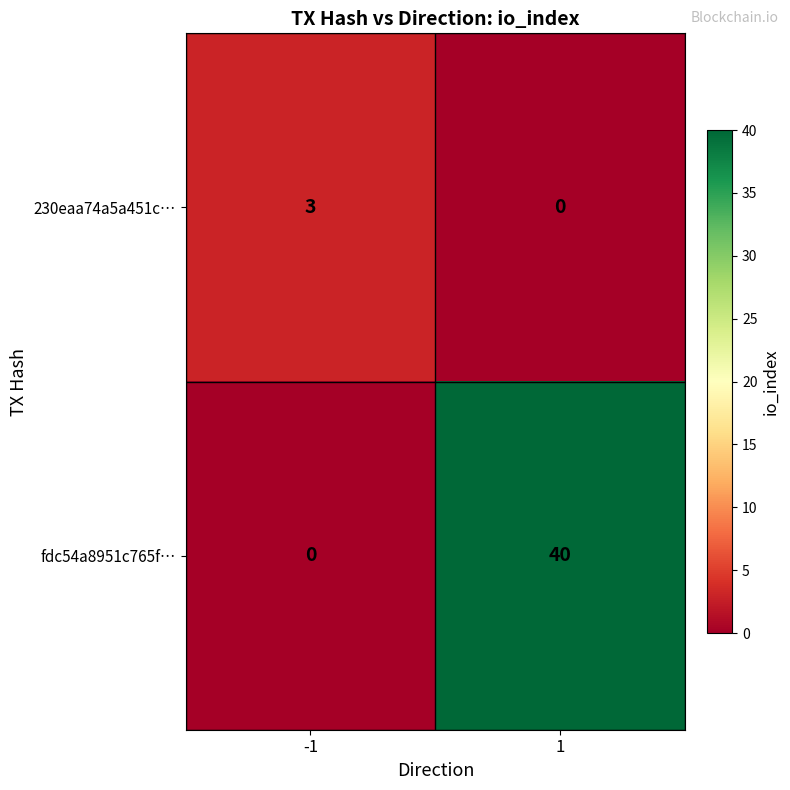

Which series changed the most between -1 and 1?

fdc54a8951c765f…